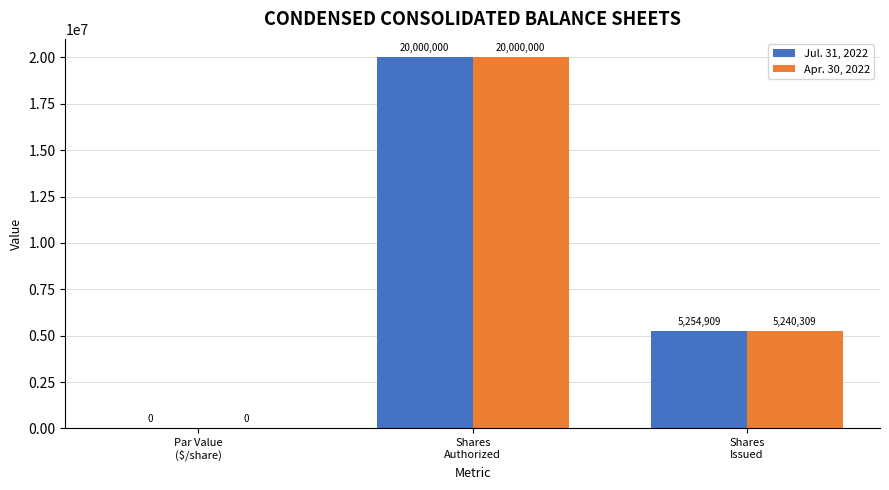

Which series has the largest total across all categories?

Jul. 31, 2022